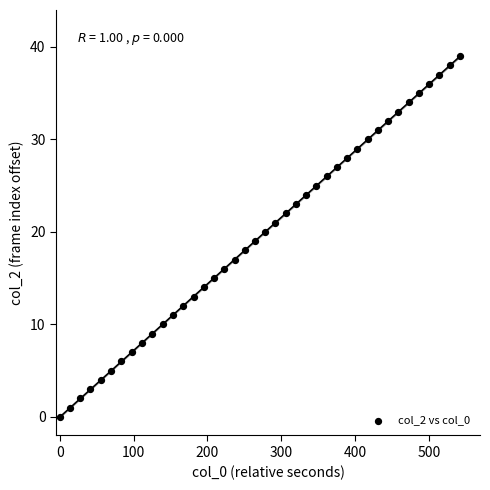

What is the range of Y values (max minus min)?

39